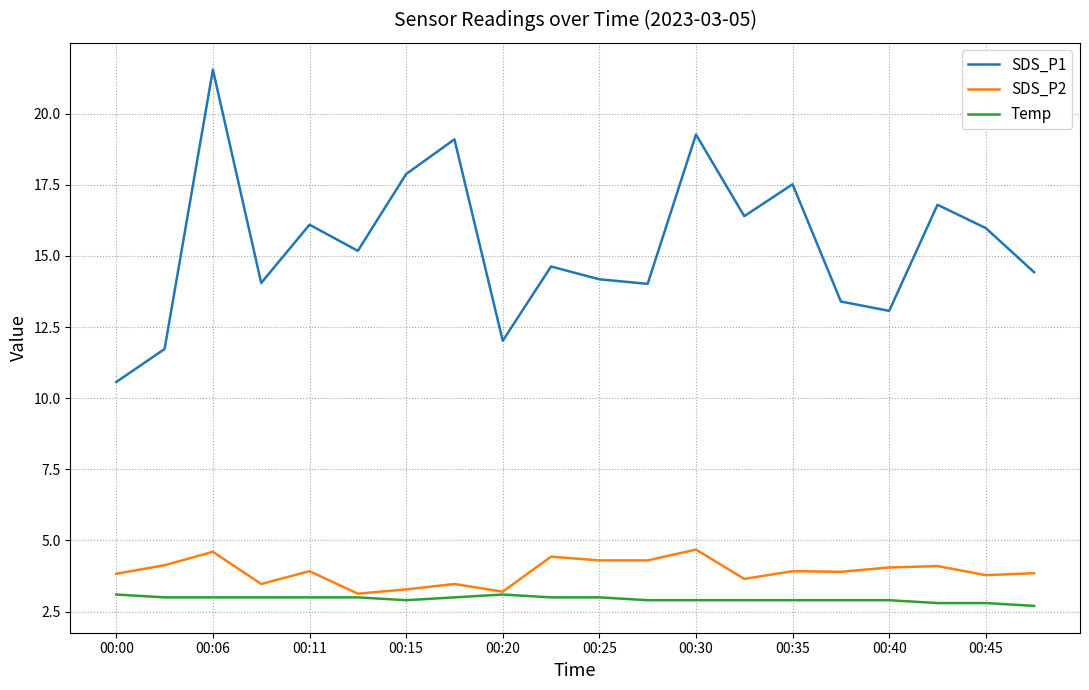

True or false: SDS_P1 and Temp intersect in this chart.

False